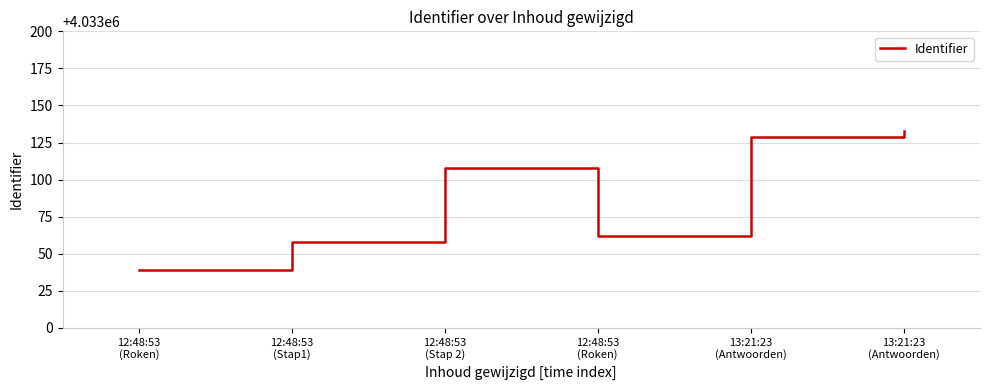

Where is the first local minimum?

12:48:53
(Roken)